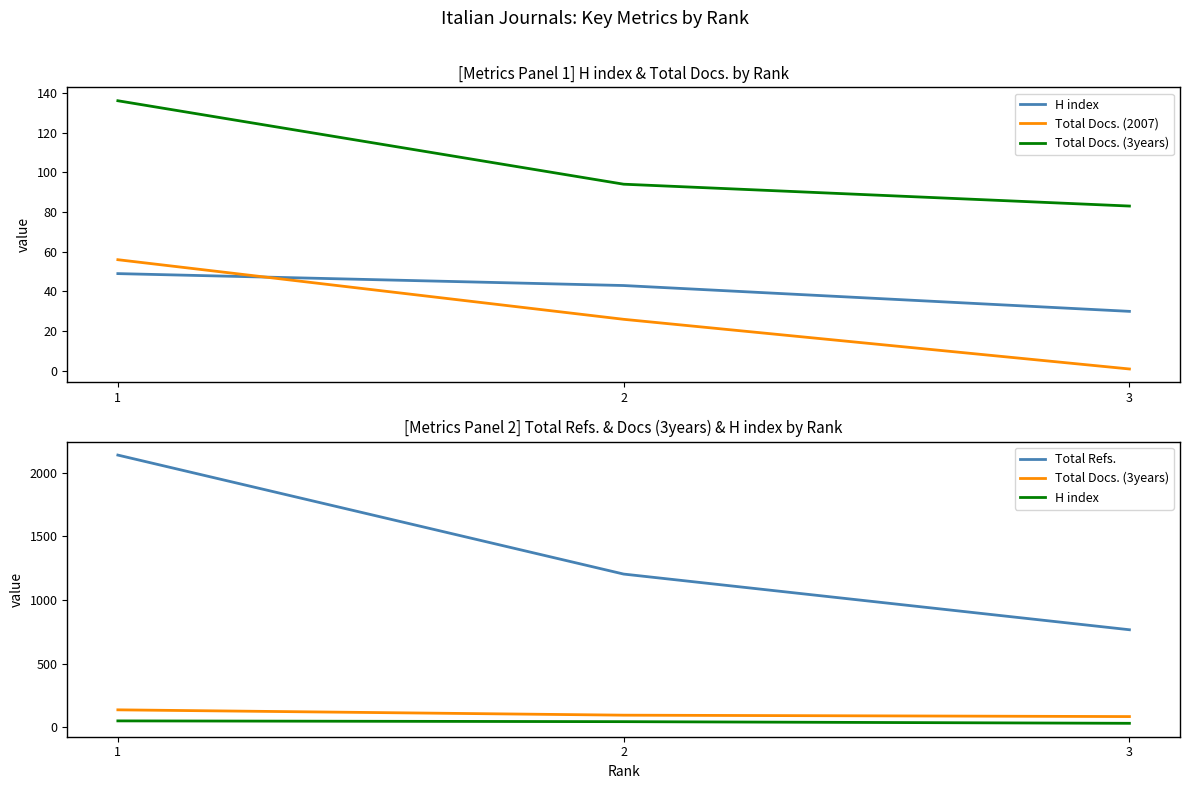

Reading left to right, list all the values displayed in this chart.

H index: 1=49	2=43	3=30
Total Docs. (2007): 1=56	2=26	3=1
Total Docs. (3years): 1=136	2=94	3=83
Total Refs.: 1=2140	2=1204	3=766